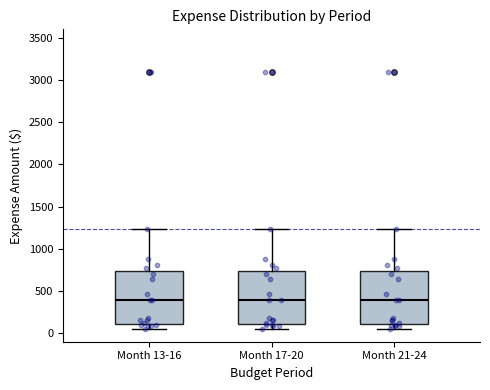

Reading left to right, transcribe this box plot: for each box, give where its median line is, the range the box spans, and where its two whiskers end, as read against the y-axis. The values are not printed on the chart, so give them approximately, as read against the axis.

Month 13-16: median 400, box 100 to 750, whiskers 50 to 1250
Month 17-20: median 400, box 100 to 750, whiskers 50 to 1250
Month 21-24: median 400, box 100 to 750, whiskers 50 to 1250